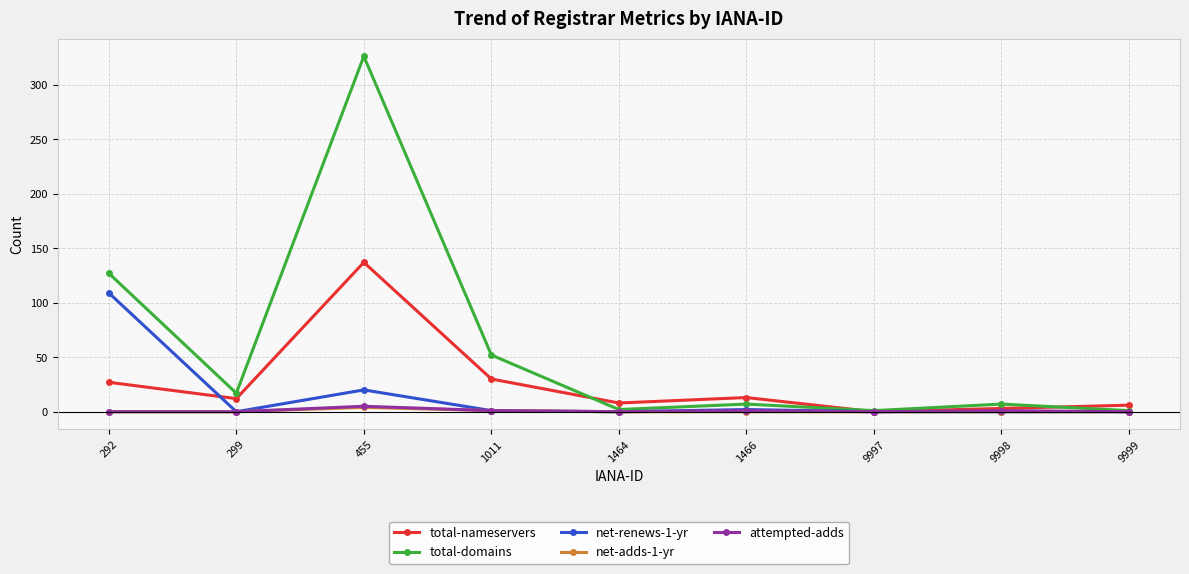

Is the value of total-nameservers at 292 greater than the value of attempted-adds at 1464?

Yes